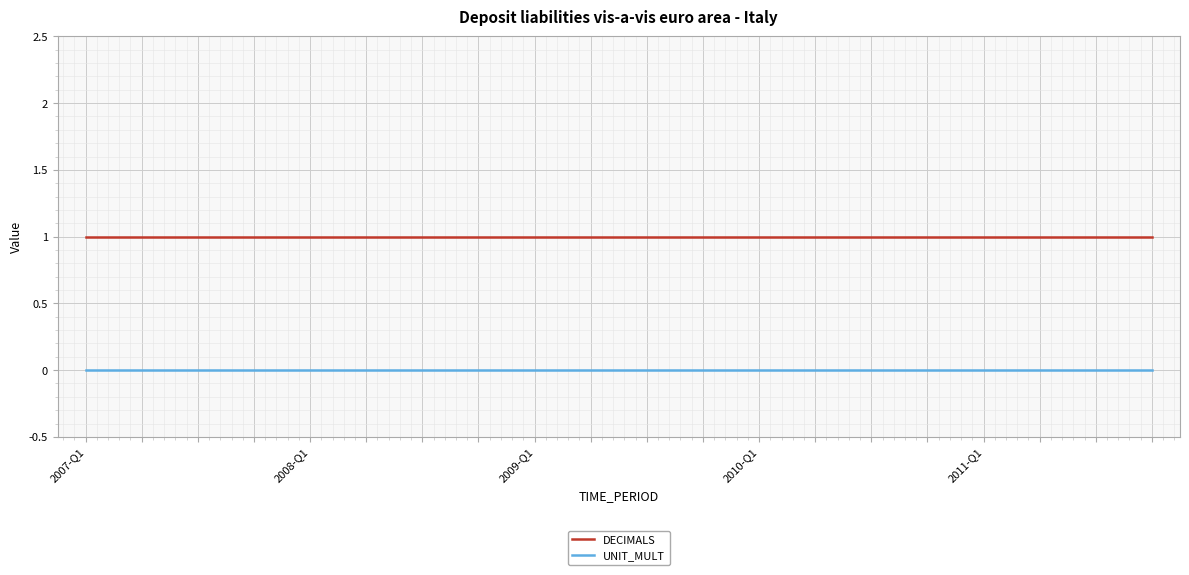

True or false: DECIMALS and UNIT_MULT cross at least once.

False